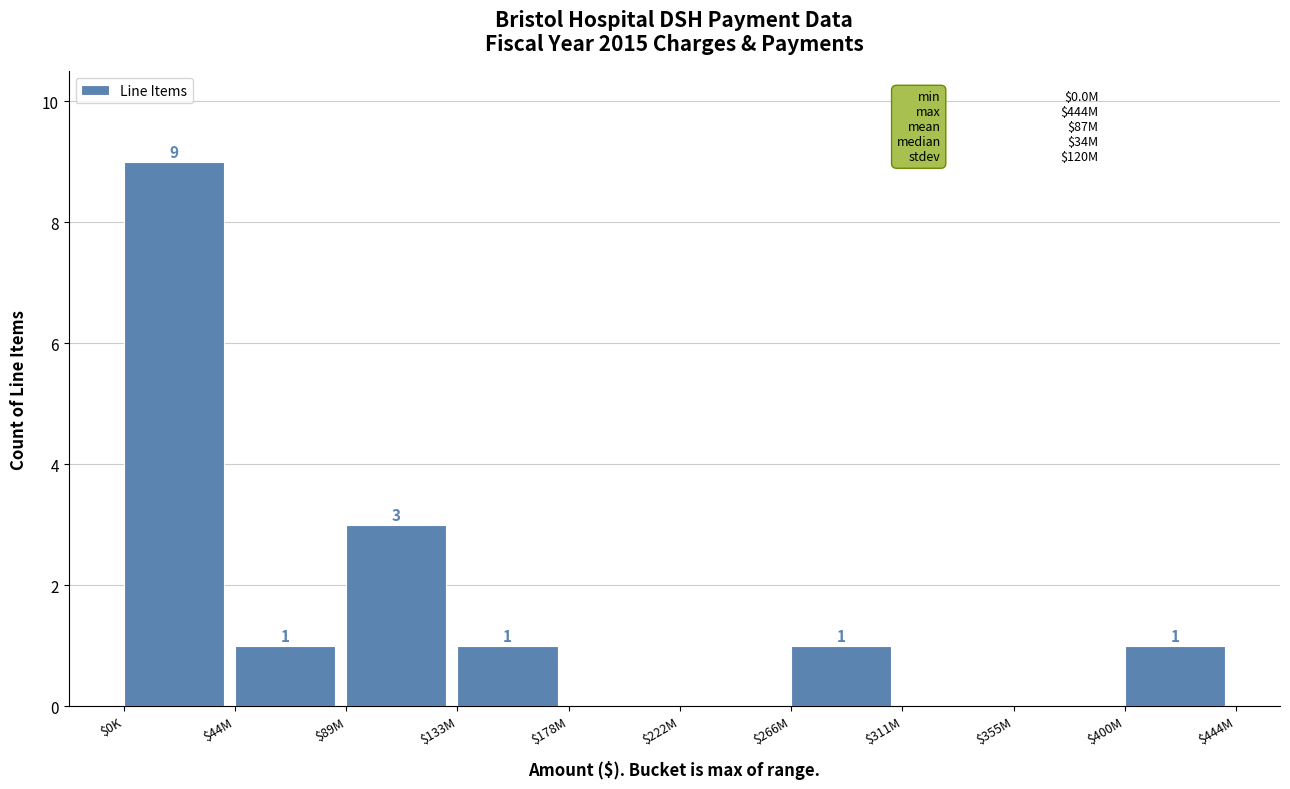

Where does the data first go above 1?

$0K